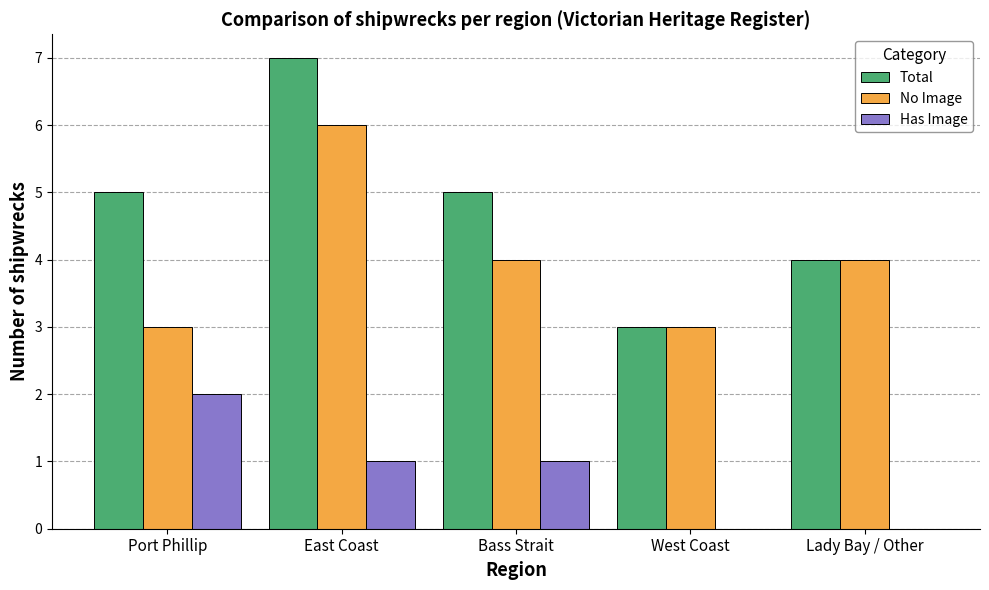

What is the difference between the Total values at East Coast and Lady Bay / Other?

3